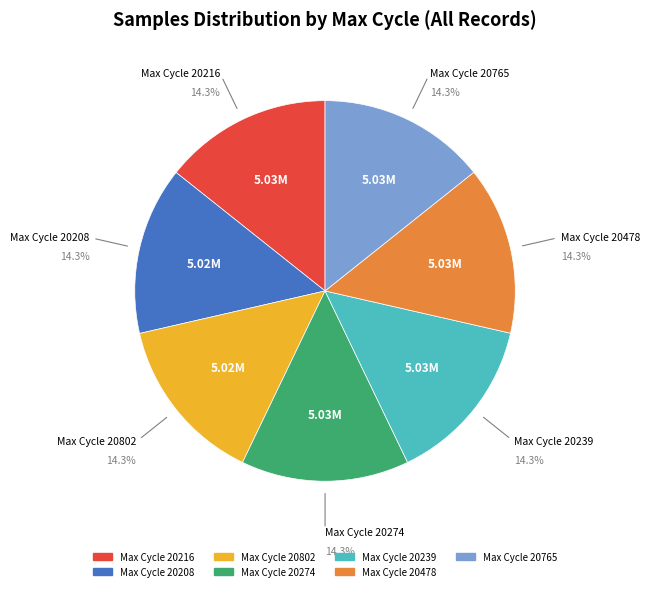

Is there a majority slice in this chart?

No